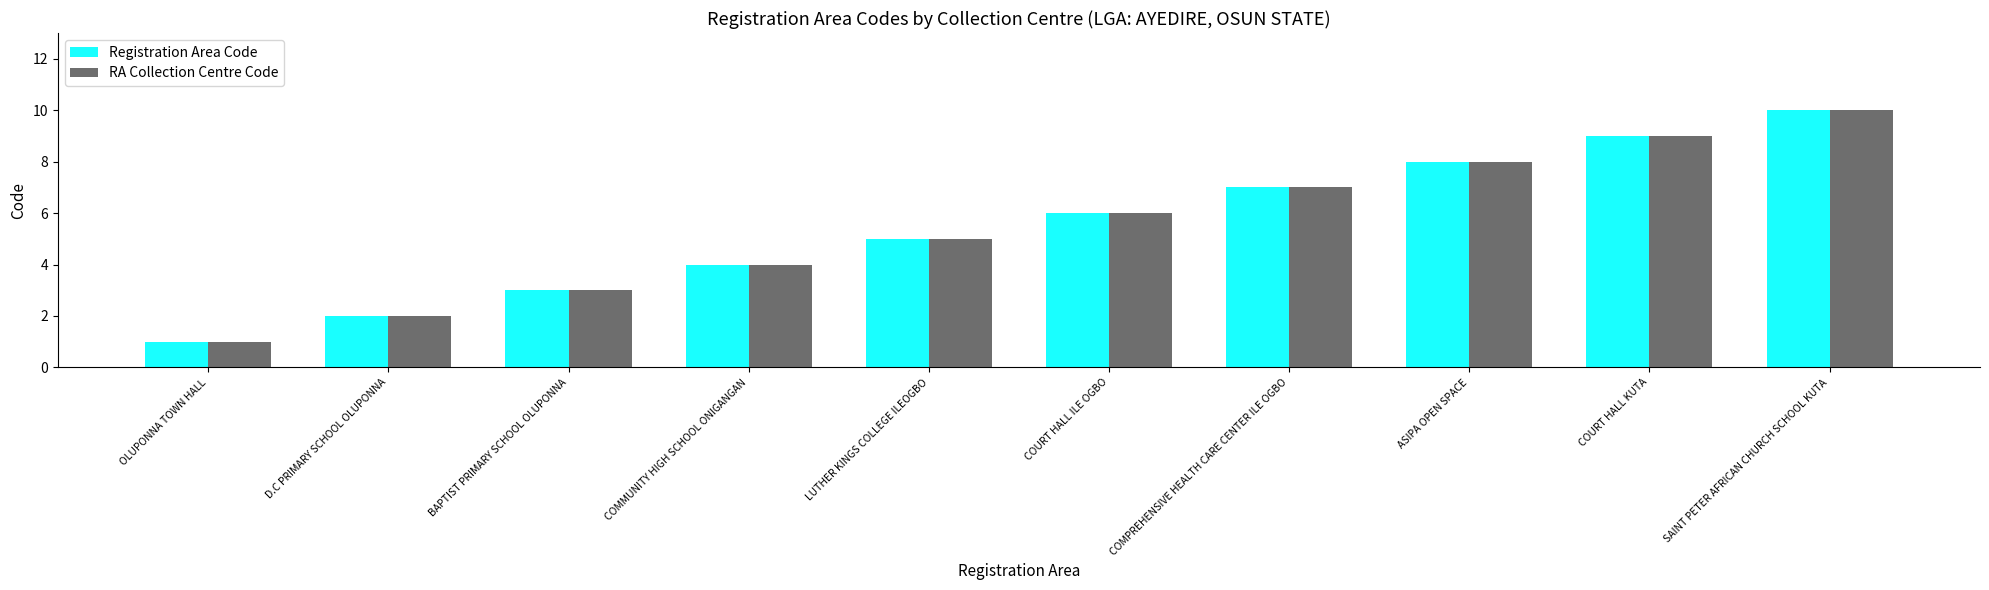

At which category is the sum across all series the highest?

SAINT PETER AFRICAN CHURCH SCHOOL KUTA